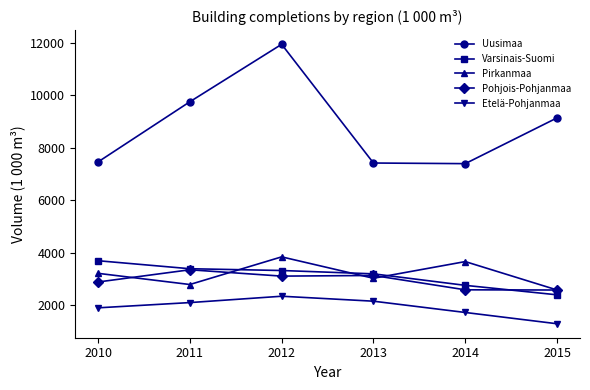

What is the total value across all series at 2012?

24539